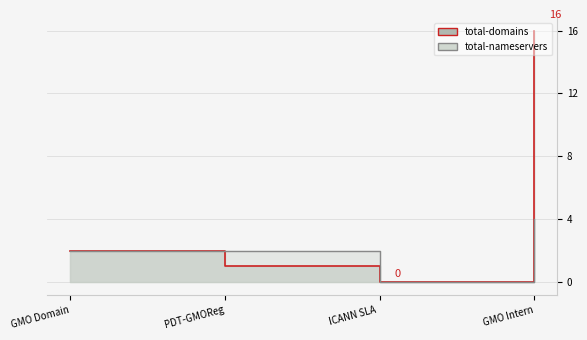

How many positive values does the total-nameservers series have?

3